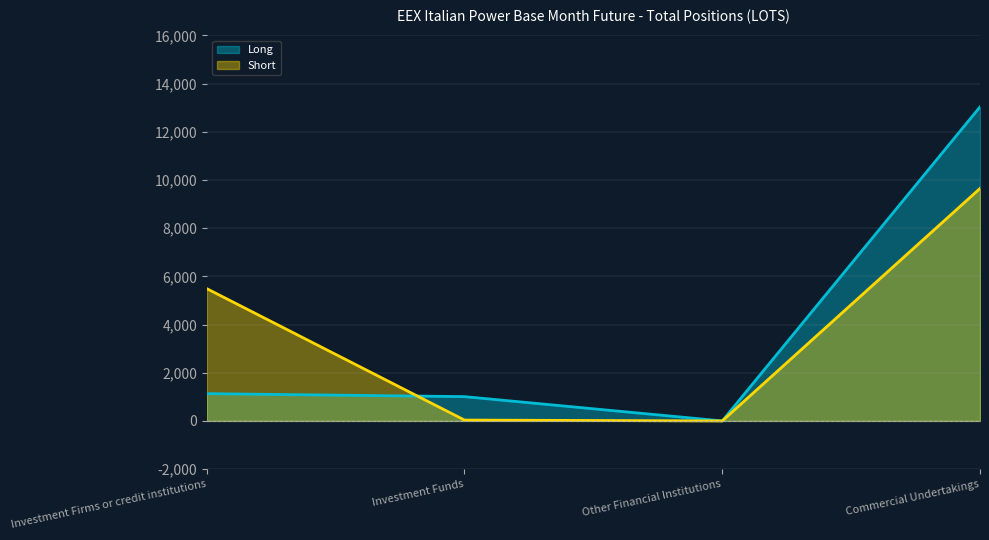

Between Investment Firms or credit institutions and Investment Funds, which is larger?

Investment Firms or credit institutions